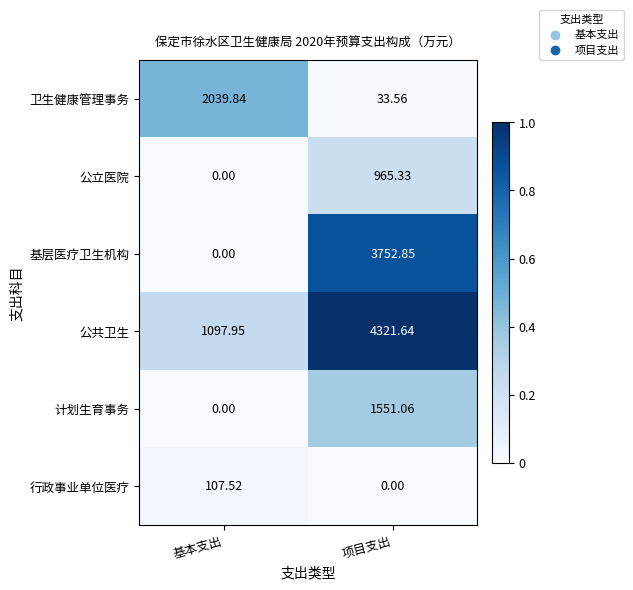

Count the number of categories in the chart.

2